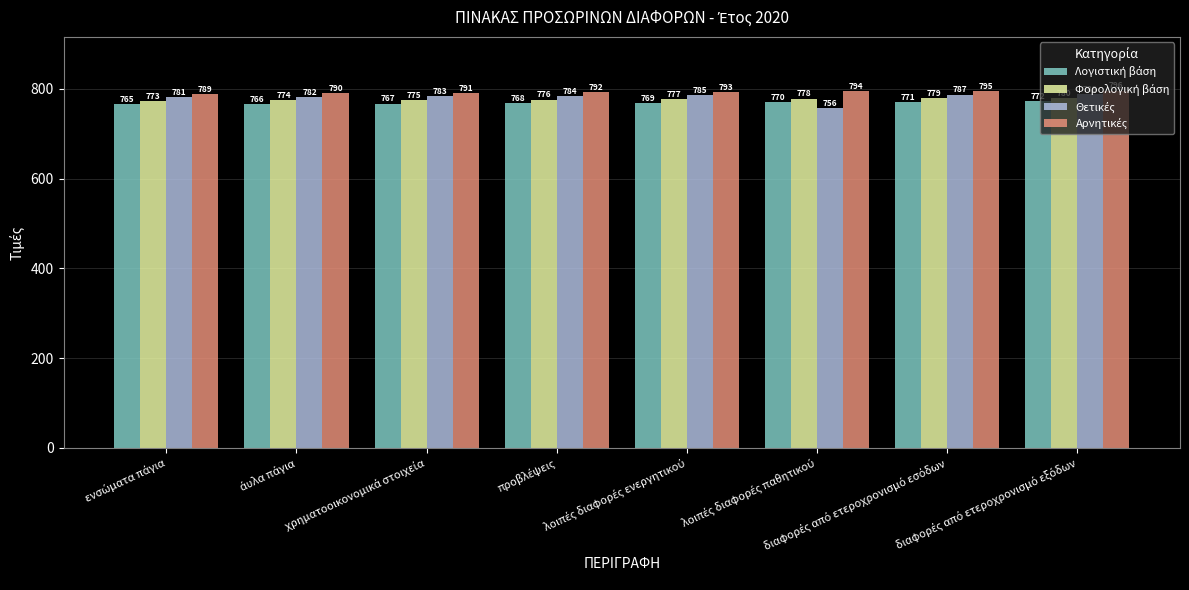

What is the maximum value shown in the chart?

796